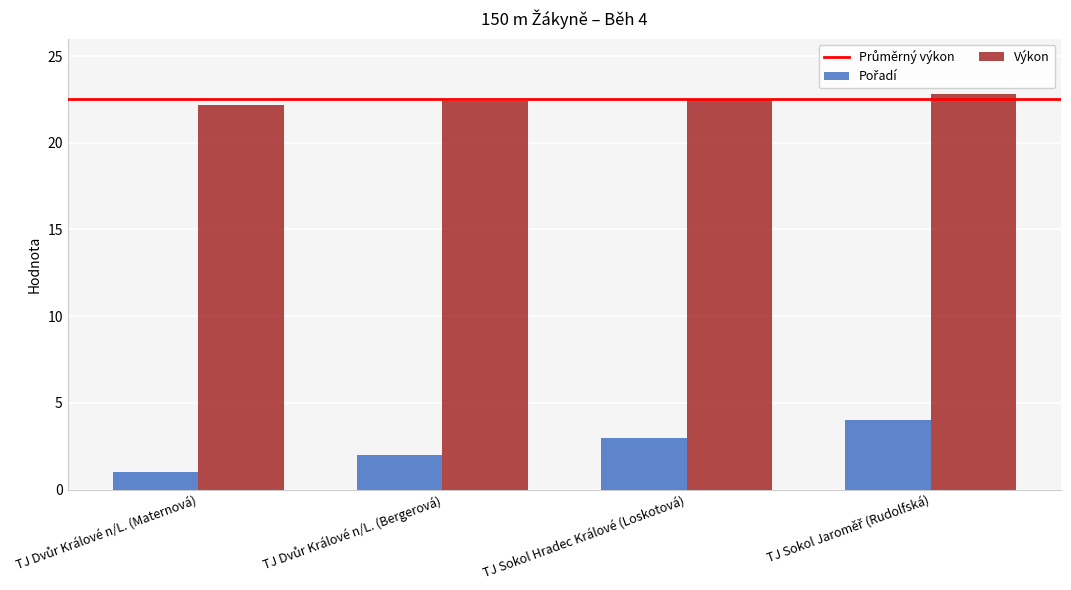

What is the difference between the highest and lowest values at TJ Sokol Hradec Králové (Loskotová)?

19.5